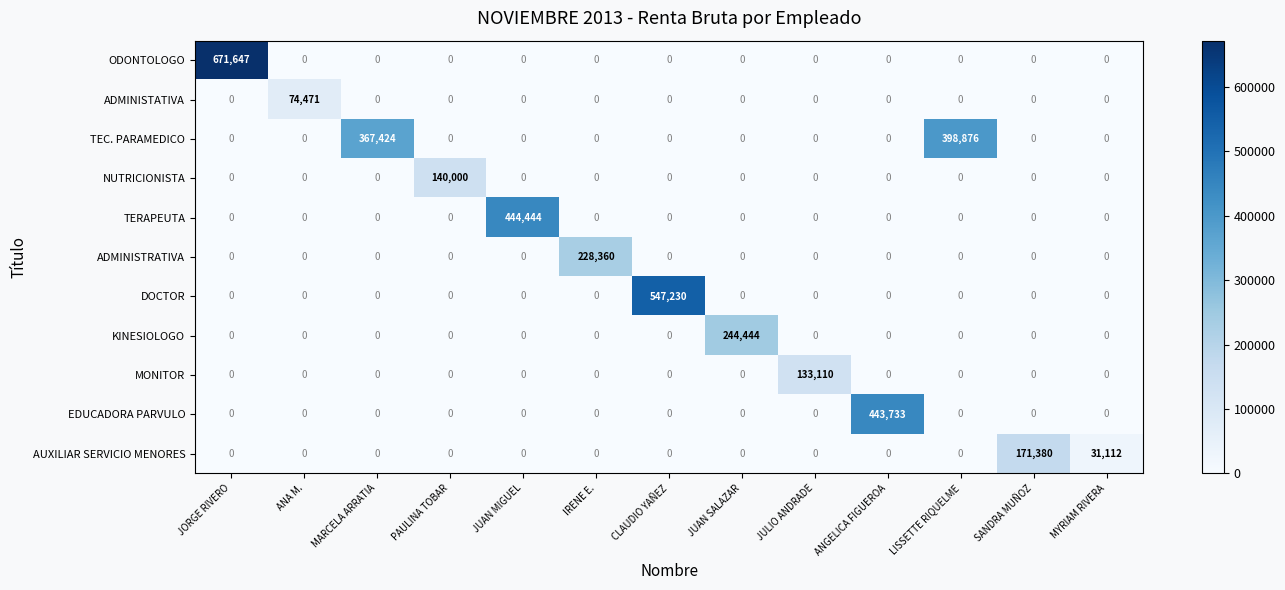

At how many categories does at least one series exceed 424350?

4